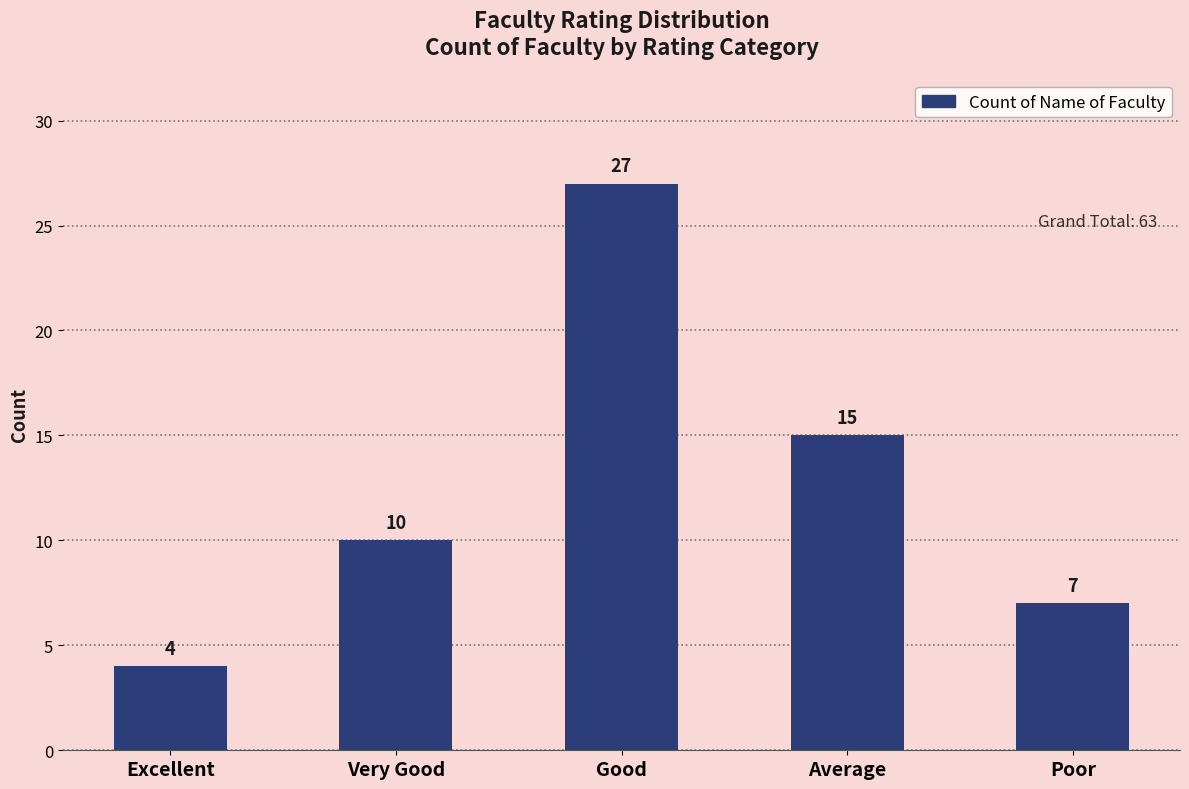

List the labels in order of value, smallest first.

Excellent, Poor, Very Good, Average, Good